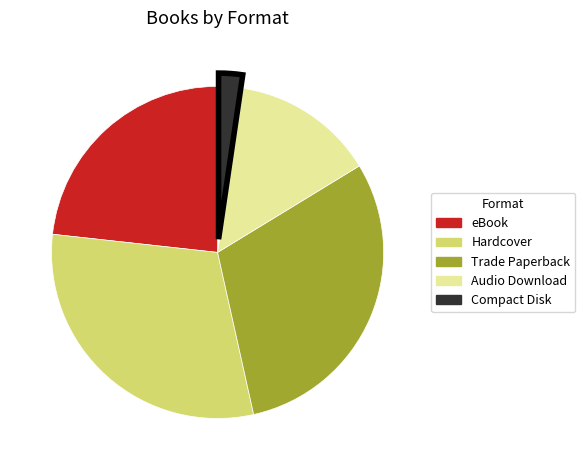

Between Trade Paperback and eBook, which is larger?

Trade Paperback